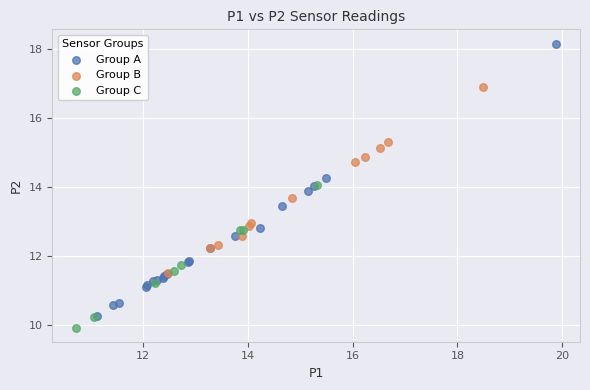

Which series reaches the maximum Y coordinate?

Group A